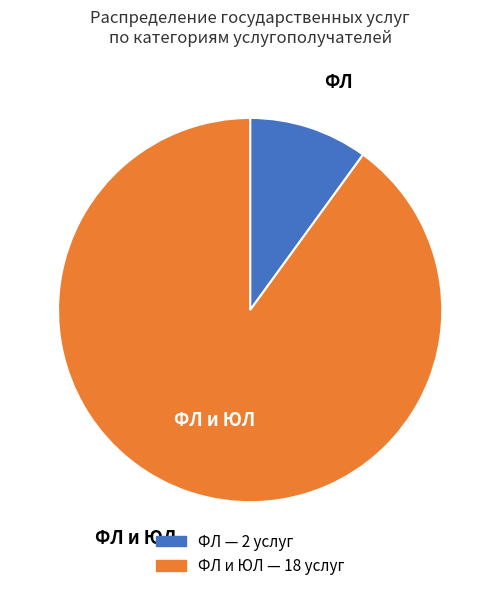

Does any single category account for the majority?

Yes